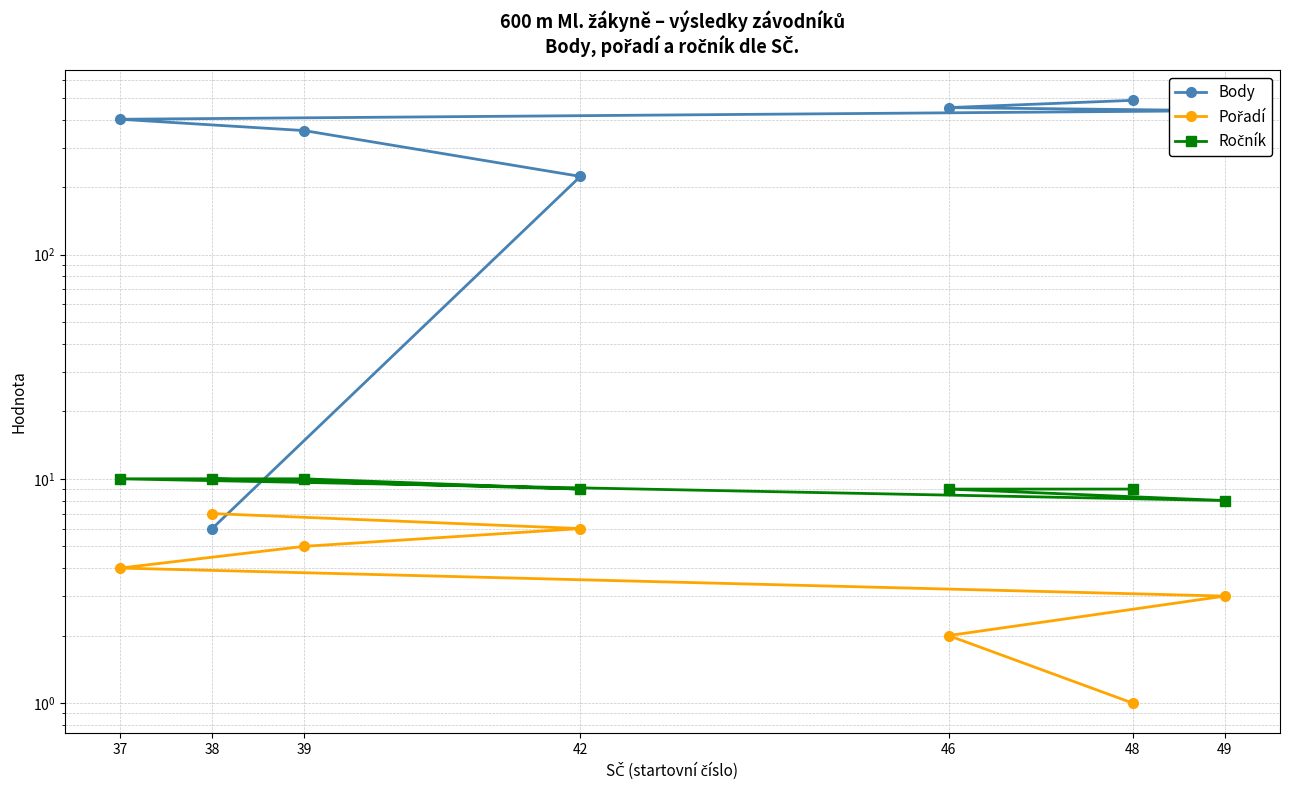

Reading left to right, what are all the values shown in this chart?

Body: 48=487	46=452	49=438	37=401	39=357	42=223	38=6
Pořadí: 48=1	46=2	49=3	37=4	39=5	42=6	38=7
Ročník: 48=9	46=9	49=8	37=10	39=10	42=9	38=10